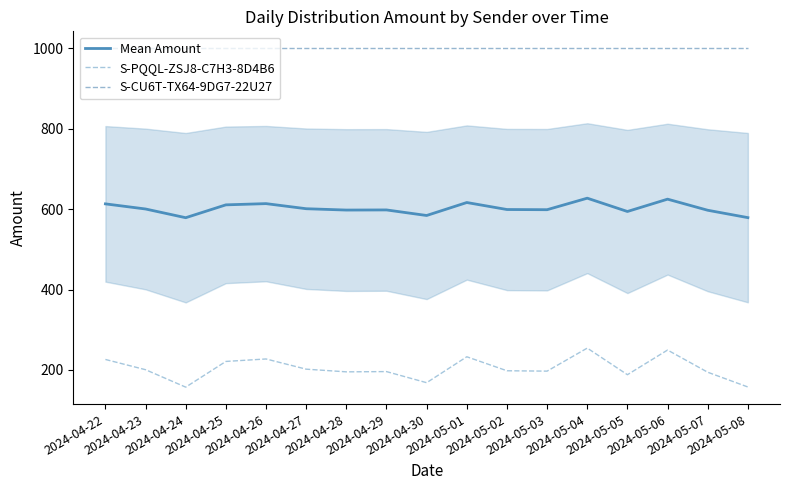

Is the value of Mean Amount at 2024-04-24 greater than the value of S-PQQL-ZSJ8-C7H3-8D4B6 at 2024-05-08?

Yes